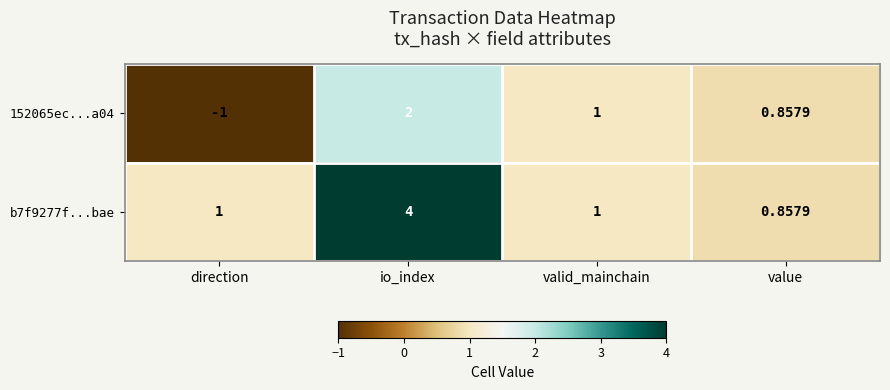

Is the value of b7f9277f...bae at value greater than the value of 152065ec...a04 at io_index?

No